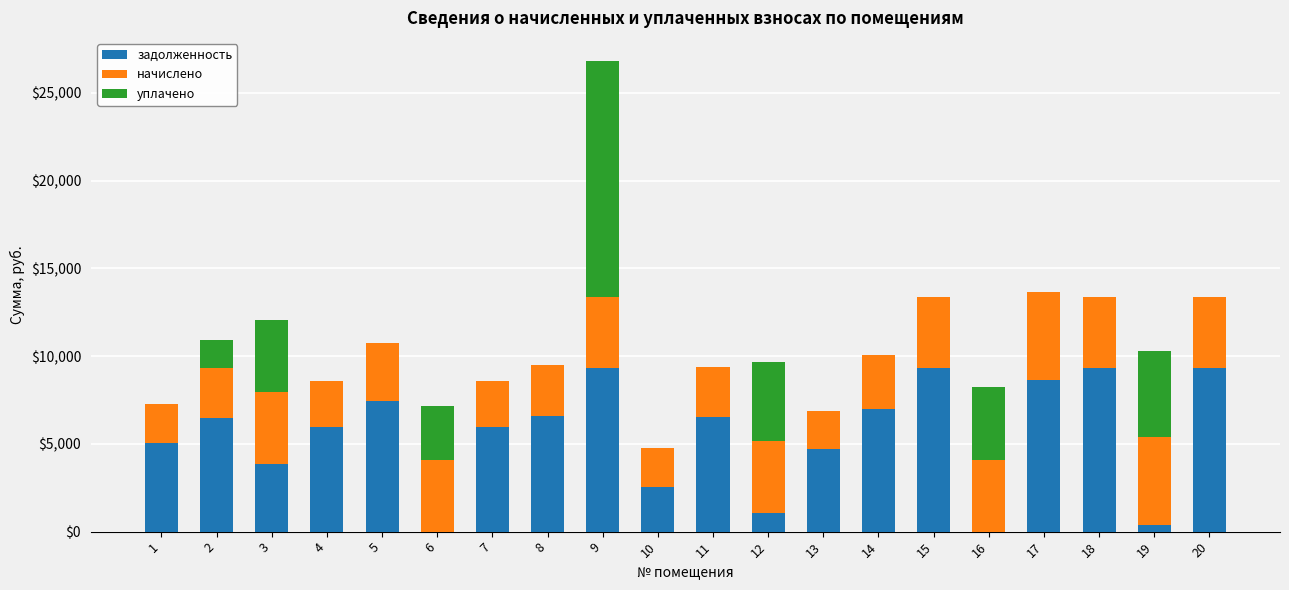

What is the total value across all series at 9?

26791.0